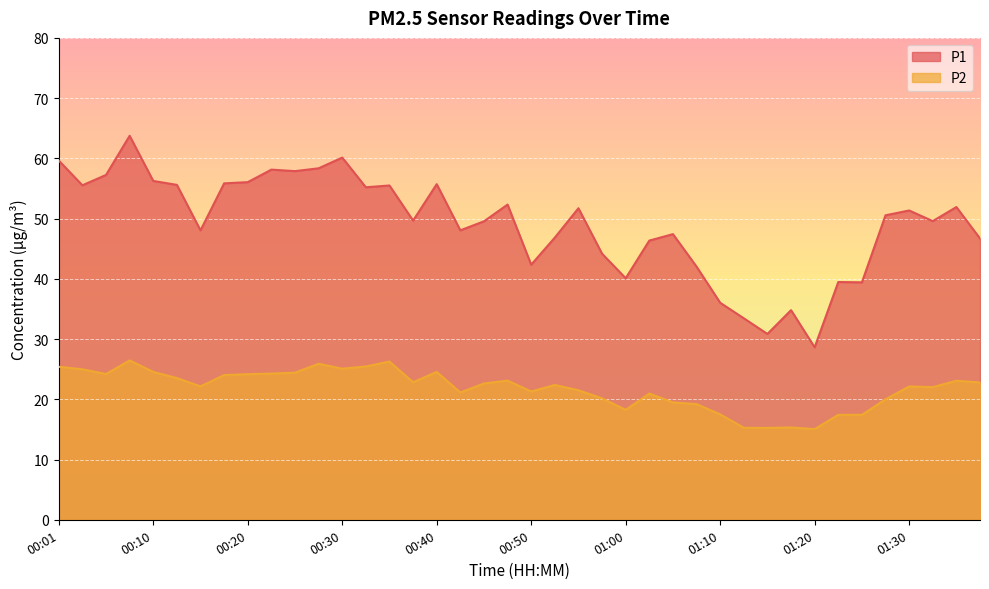

At which category does P1 reach its first local peak?

00:08